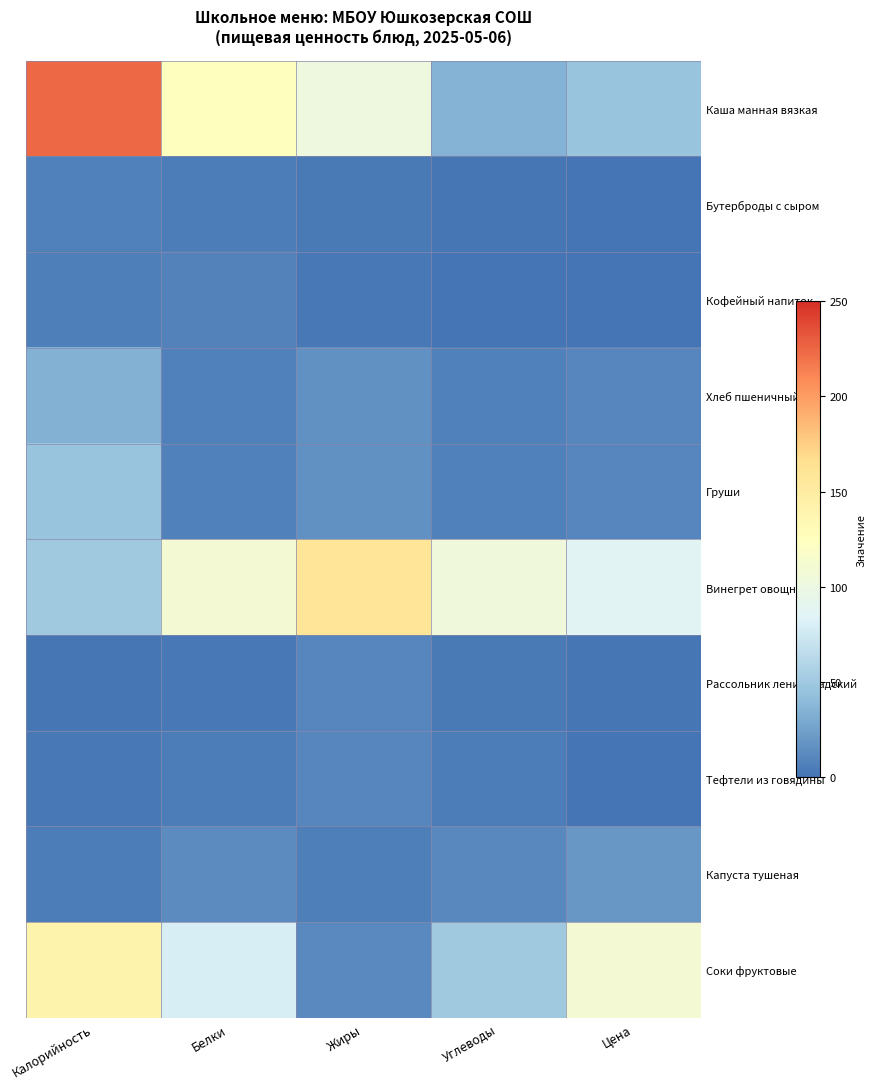

Reading left to right, list all the values displayed in this chart.

Каша манная вязкая: Калорийность=224.2	Белки=125.2	Жиры=101.2	Углеводы=35.2	Цена=45.9
Бутерброды с сыром: Калорийность=7.2	Белки=5.2	Жиры=3.0	Углеводы=1.1	Цена=0.4
Кофейный напиток: Калорийность=6.4	Белки=8.1	Жиры=2.7	Углеводы=0.1	Цена=0.3
Хлеб пшеничный: Калорийность=34.5	Белки=7.8	Жиры=16.3	Углеводы=7.4	Цена=10.4
Груши: Калорийность=45.9	Белки=7.8	Жиры=16.3	Углеводы=7.4	Цена=10.4
Винегрет овощной: Калорийность=50.0	Белки=109.4	Жиры=158.9	Углеводы=103.6	Цена=86.6
Рассольник ленинградский: Калорийность=1.3	Белки=2.6	Жиры=10.2	Углеводы=3.1	Цена=1.0
Тефтели из говядины: Калорийность=2.5	Белки=5.1	Жиры=10.2	Углеводы=5.1	Цена=0.2
Капуста тушеная: Калорийность=5.5	Белки=13.2	Жиры=6.5	Углеводы=11.4	Цена=20.2
Соки фруктовые: Калорийность=140.6	Белки=79.2	Жиры=12.6	Углеводы=50.0	Цена=109.4